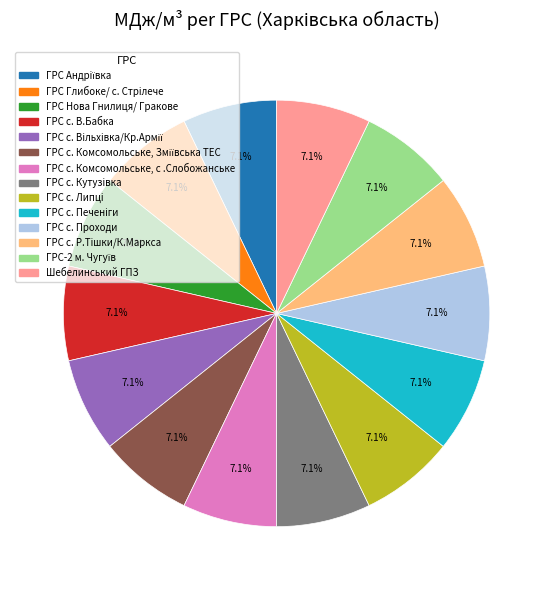

How many segments does this pie chart have?

14